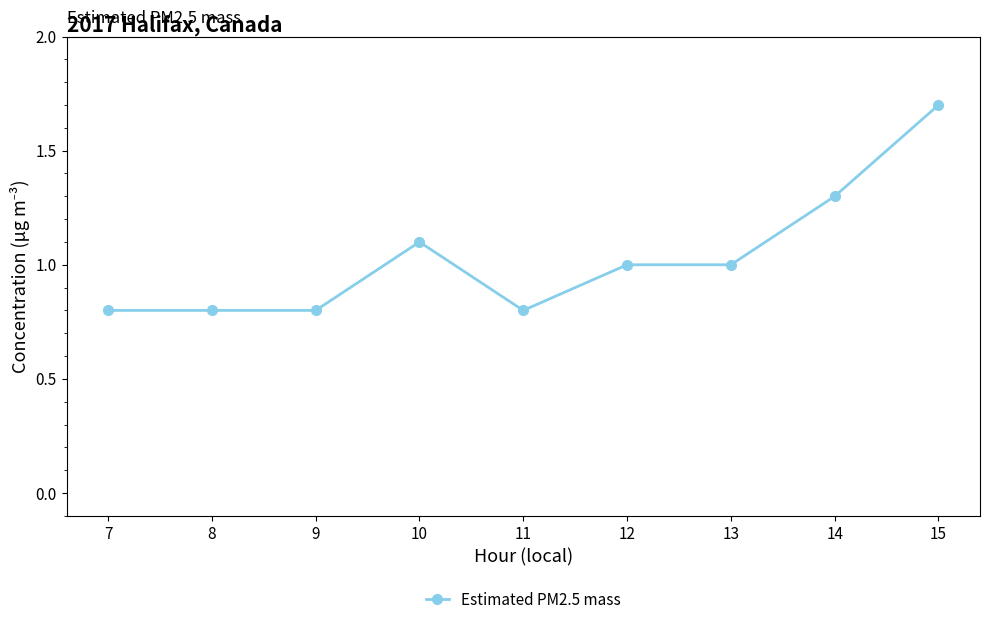

Reading left to right, transcribe all the data shown in this chart.

7=0.8	8=0.8	9=0.8	10=1.1	11=0.8	12=1.0	13=1.0	14=1.3	15=1.7